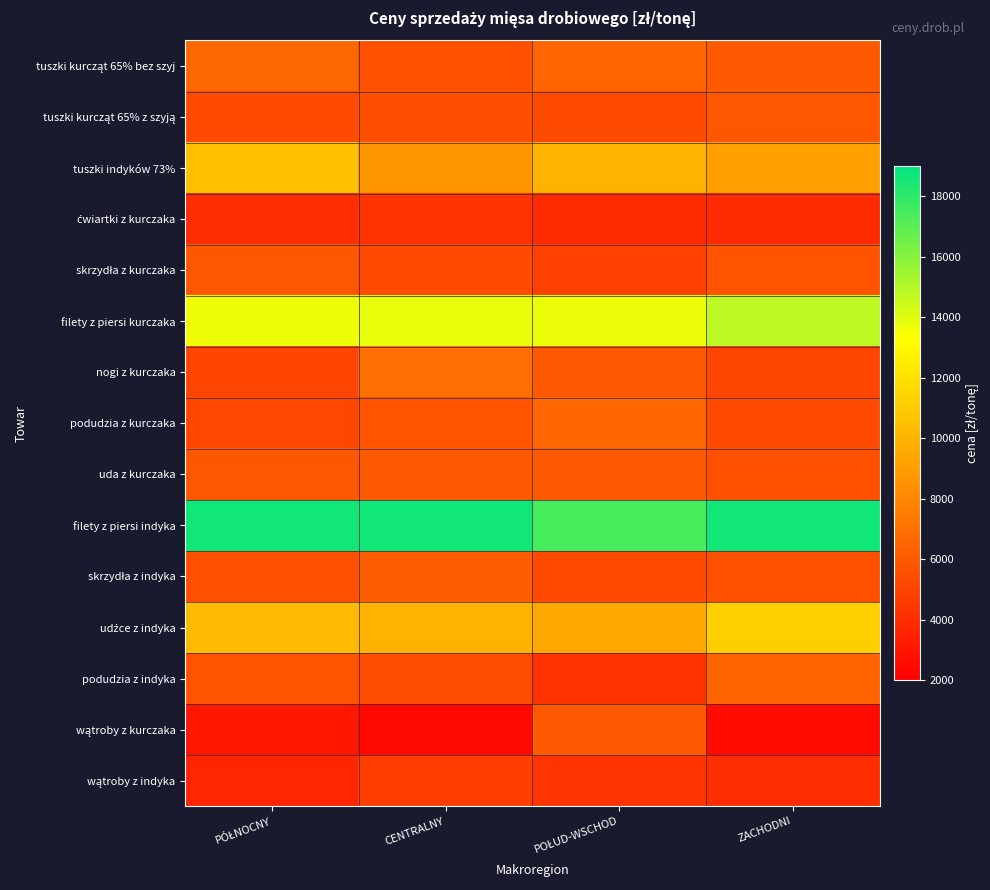

Which series has the largest range (max minus min)?

wątroby z kurczaka